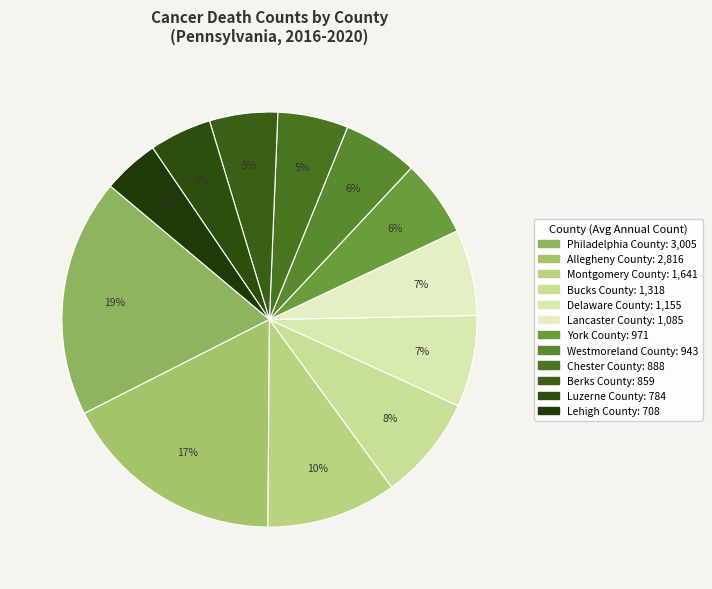

The Lancaster County slice represents 19% of the pie. True or false?

False